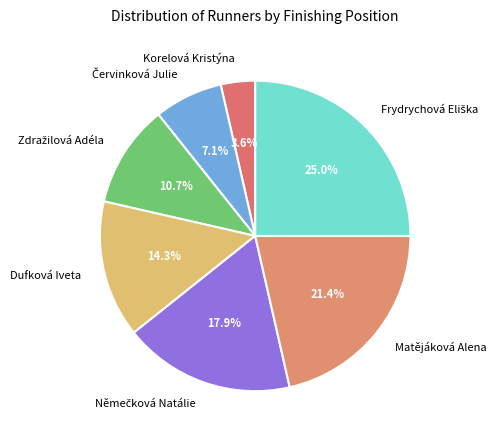

Does any single category account for the majority?

No